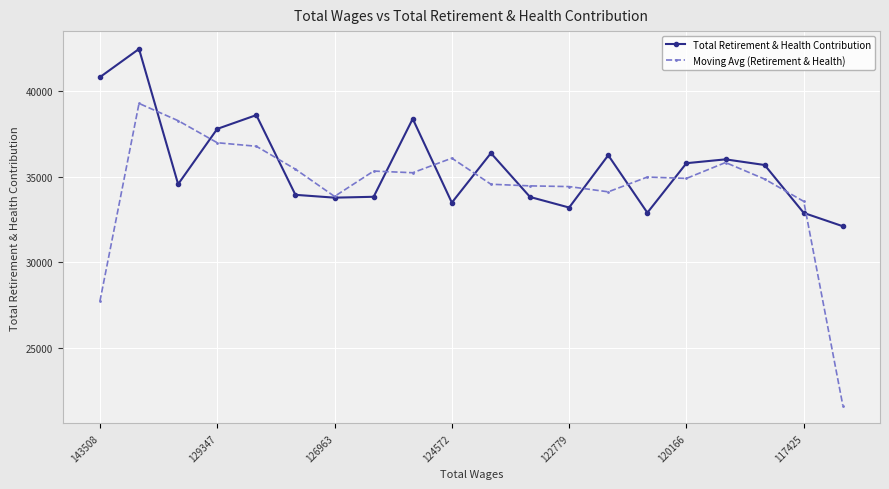

Rank the series by their maximum value, from highest to lowest.

Total Retirement & Health Contribution, Moving Avg (Retirement & Health)